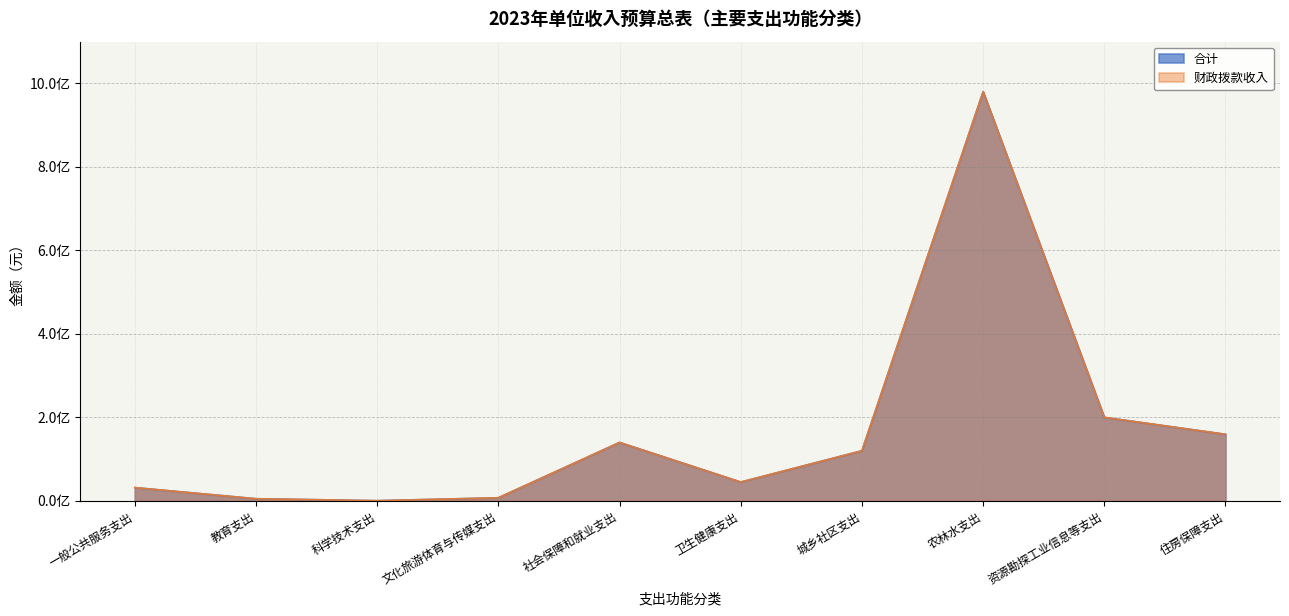

What is the sum of all 财政拨款收入 values?

1688871300